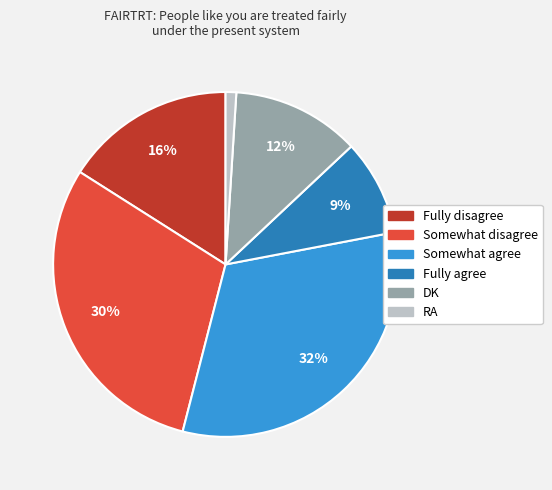

Which category has the smallest portion of the pie?

RA